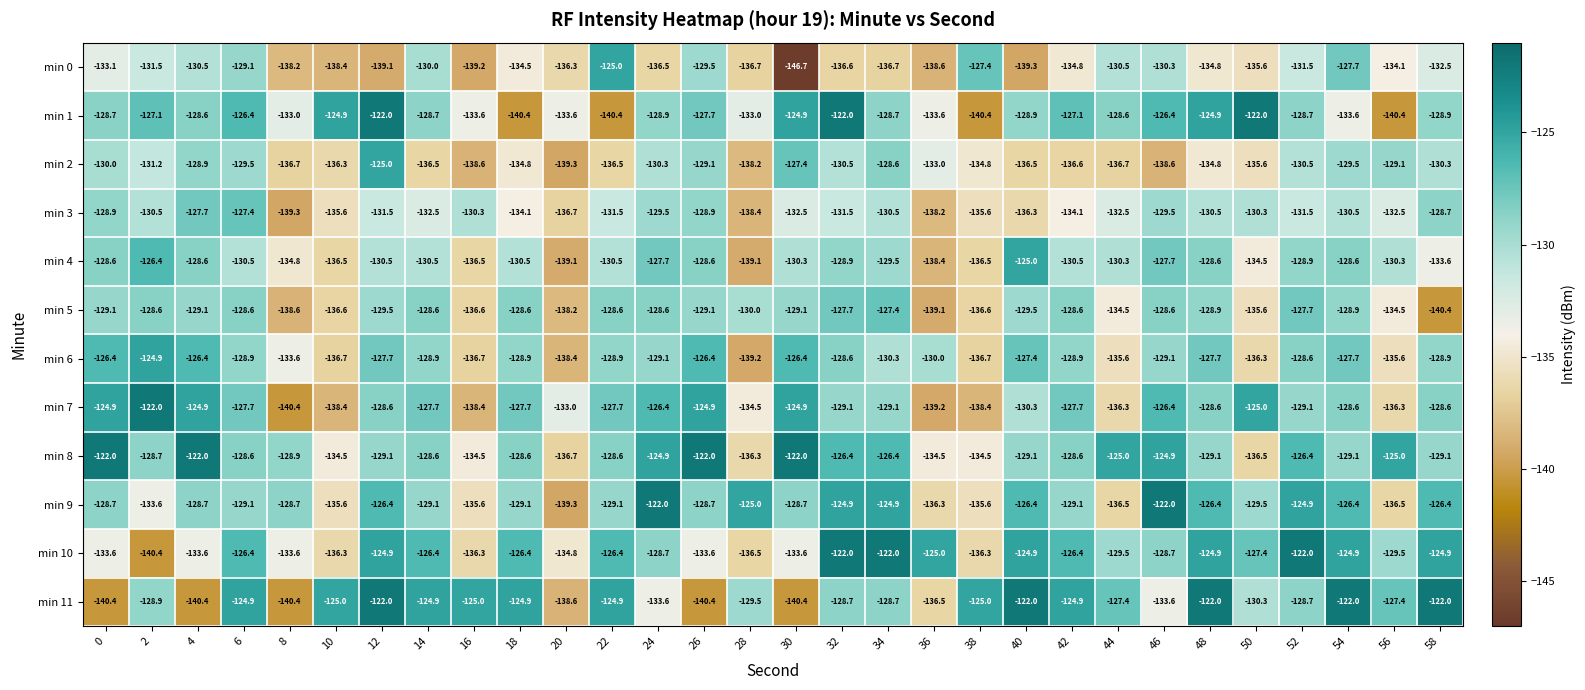

At which label is min 11 closest to -131?

50